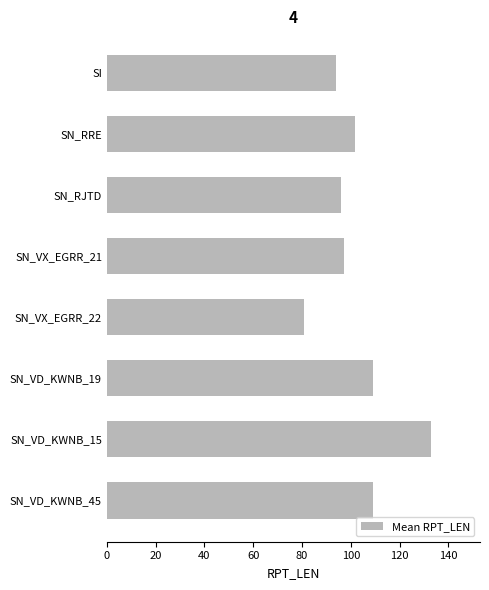

What is the label of the 3rd bar from the top?

SN_RJTD